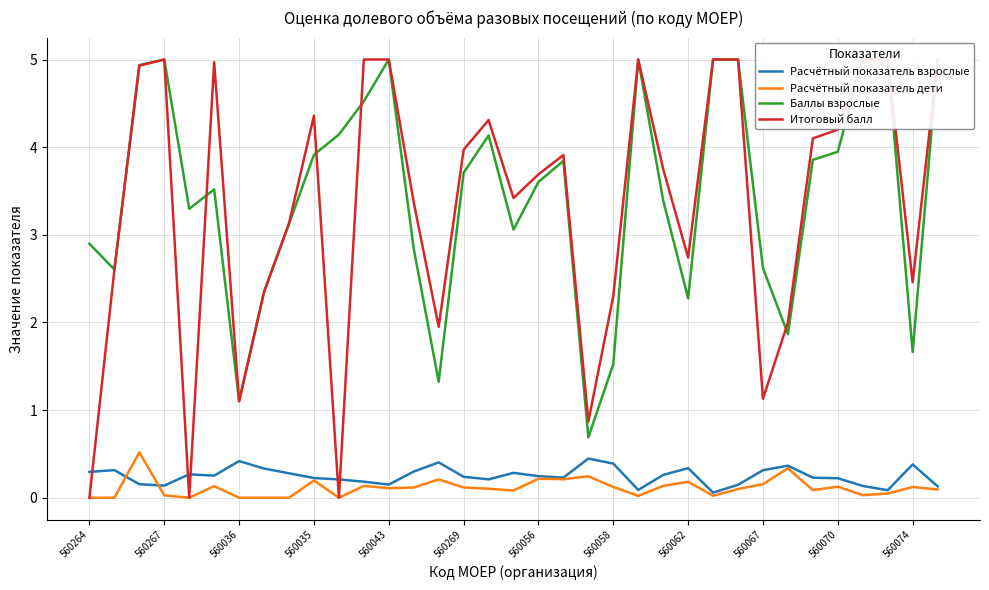

What is the difference between the maximum and minimum values in the Итоговый балл series?

5.0